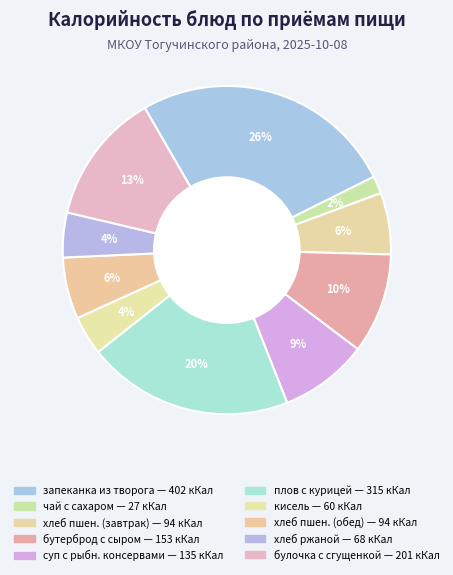

How many segments does this pie chart have?

10